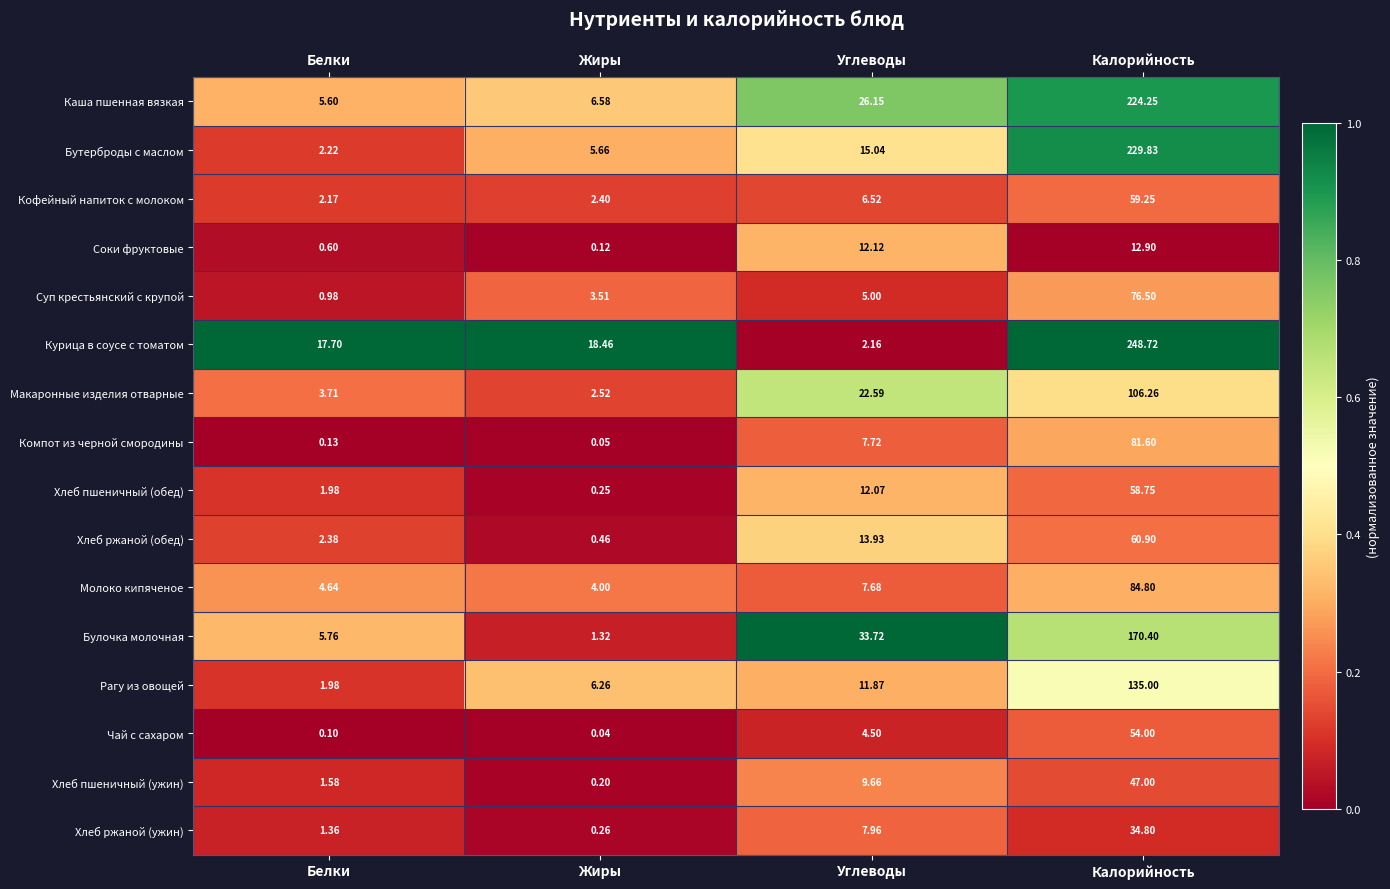

Rank the series by their maximum value, from lowest to highest.

Соки фруктовые, Хлеб ржаной (ужин), Хлеб пшеничный (ужин), Чай с сахаром, Хлеб пшеничный (обед), Кофейный напиток с молоком, Хлеб ржаной (обед), Суп крестьянский с крупой, Компот из черной смородины, Молоко кипяченое, Макаронные изделия отварные, Рагу из овощей, Булочка молочная, Каша пшенная вязкая, Бутерброды с маслом, Курица в соусе с томатом